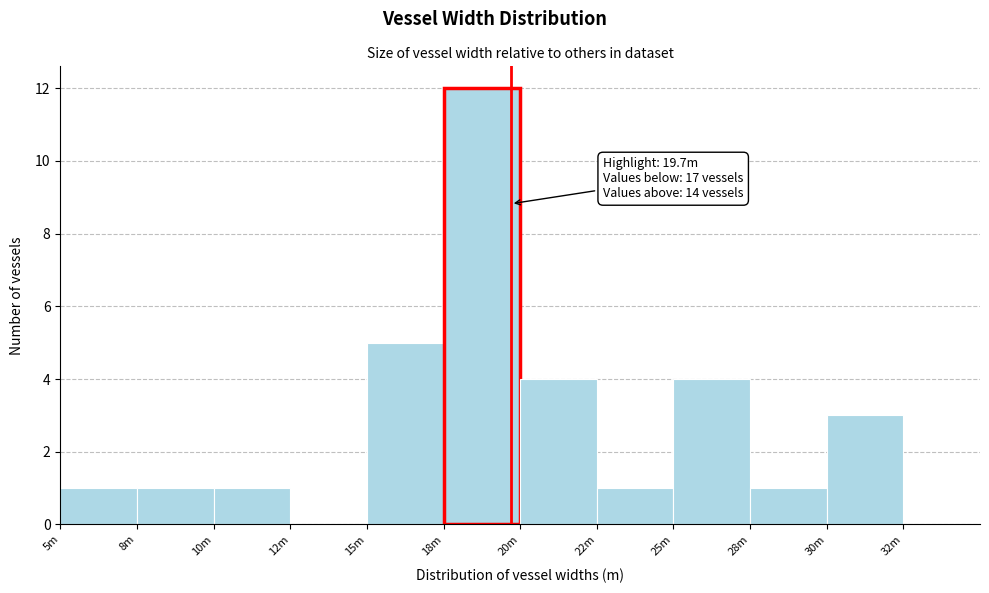

Reading left to right, transcribe all the data shown in this chart.

5m=1	8m=1	10m=1	12m=0	15m=5	18m=12	20m=4	22m=1	25m=4	28m=1	30m=3	32m=0